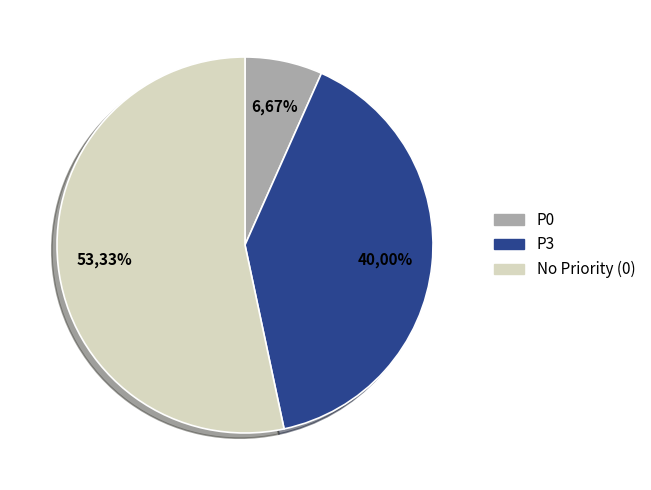

What percentage is the P0 slice, to the nearest percent?

7%